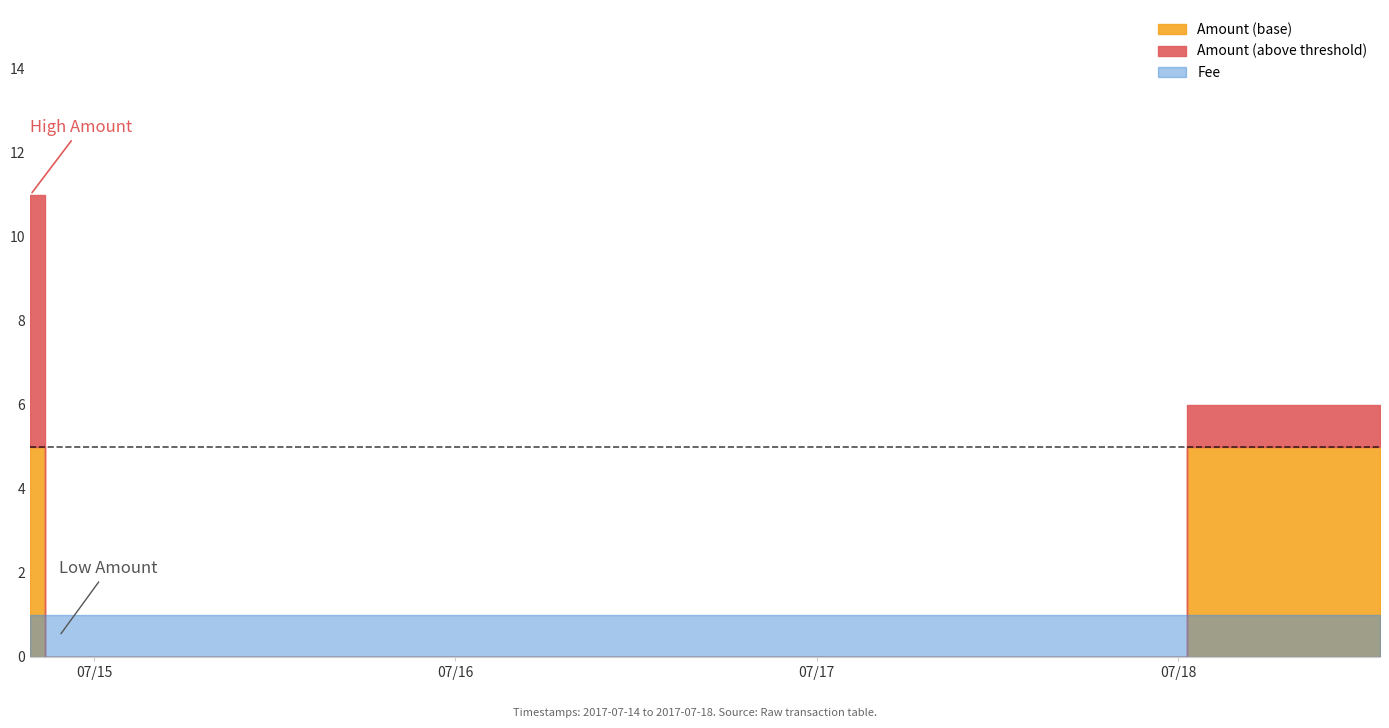

What is the average value of the Amount series?

4